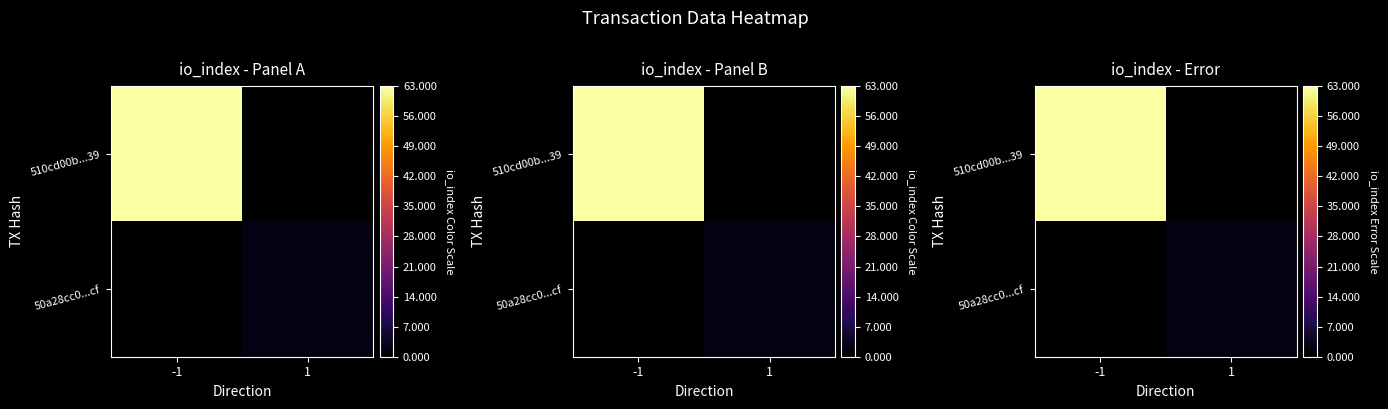

The 510cd00b...39 series shows 63.0 at -1. True or false?

True